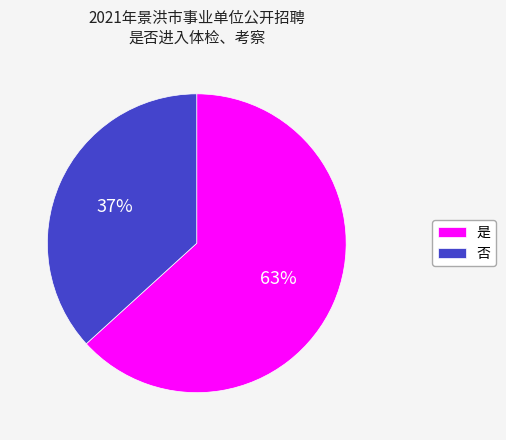

Count the number of slices in the pie.

2